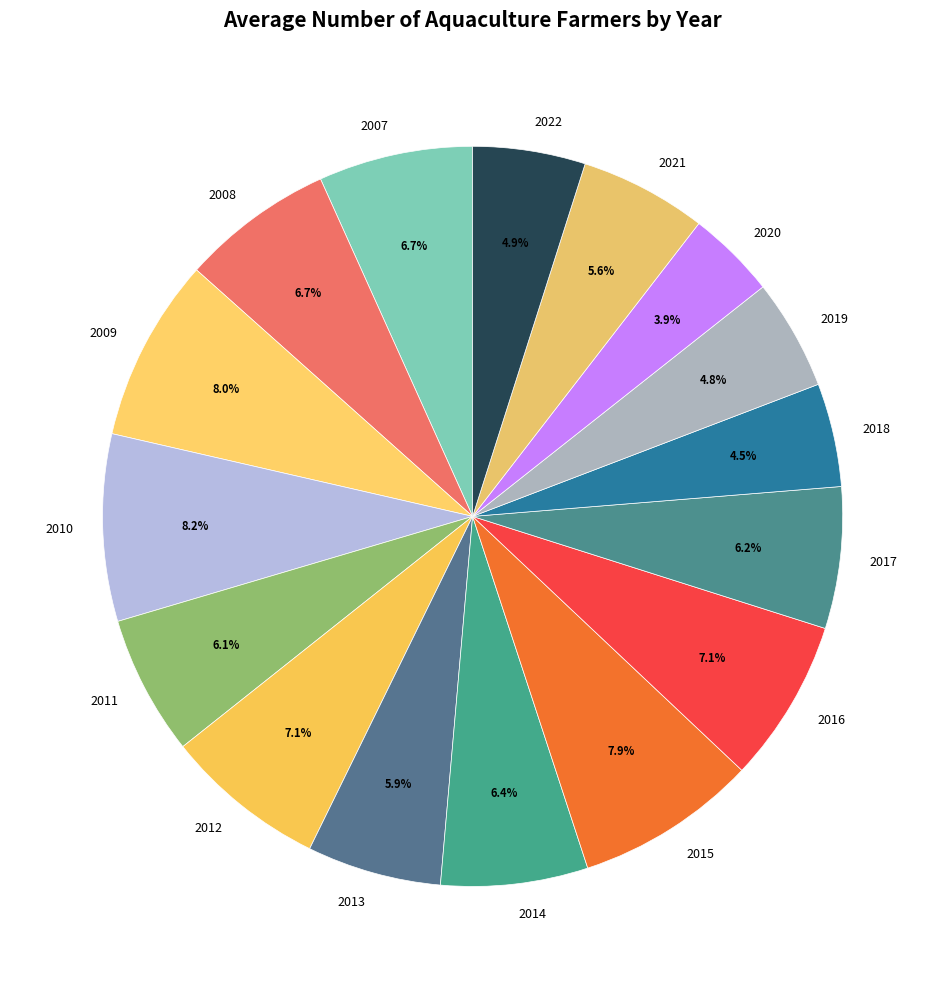

Which category has the smallest portion of the pie?

2020